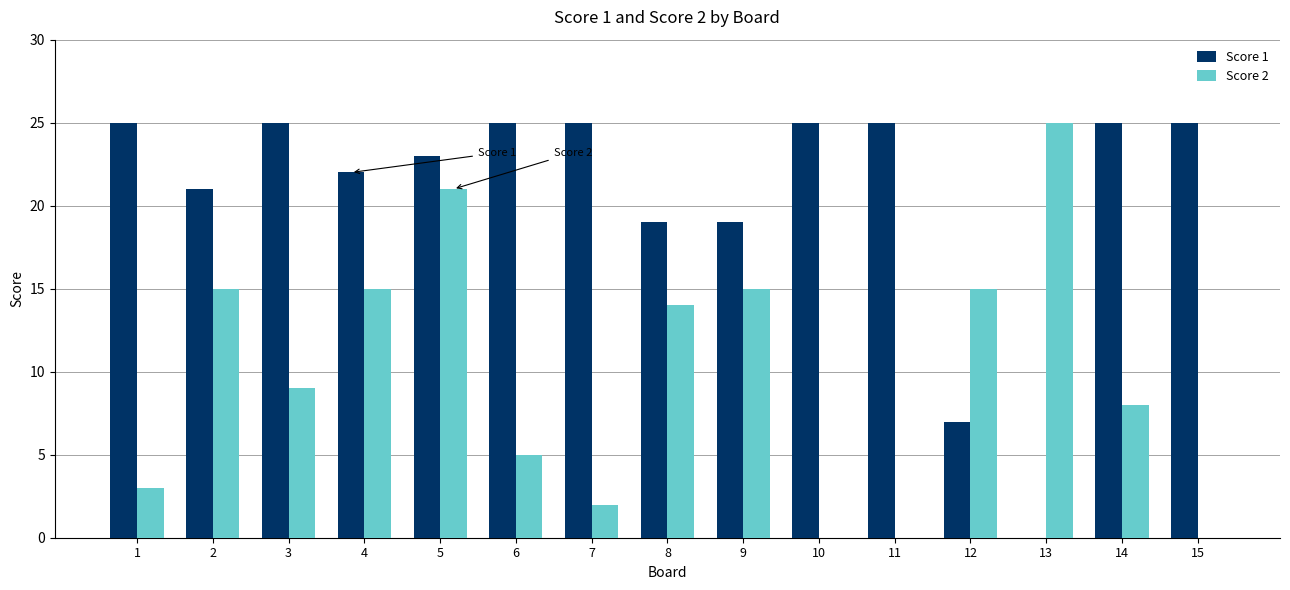

Reading left to right, extract all data points from this chart.

Score 1: 1=25	2=21	3=25	4=22	5=23	6=25	7=25	8=19	9=19	10=25	11=25	12=7	13=0	14=25	15=25
Score 2: 1=3	2=15	3=9	4=15	5=21	6=5	7=2	8=14	9=15	10=0	11=0	12=15	13=25	14=8	15=0